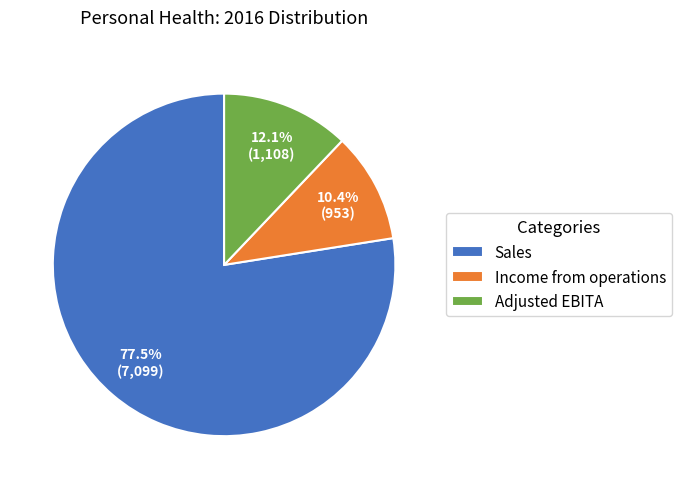

The Income from operations slice represents 10% of the pie. True or false?

True